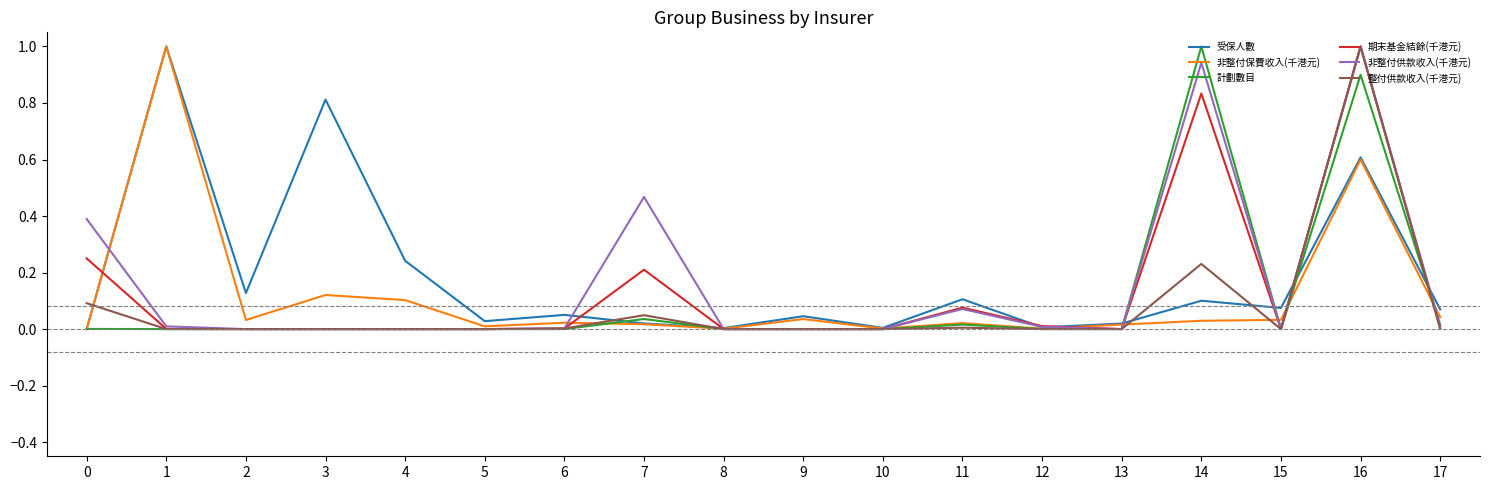

The 計劃數目 series shows 0.4 at 16. True or false?

False